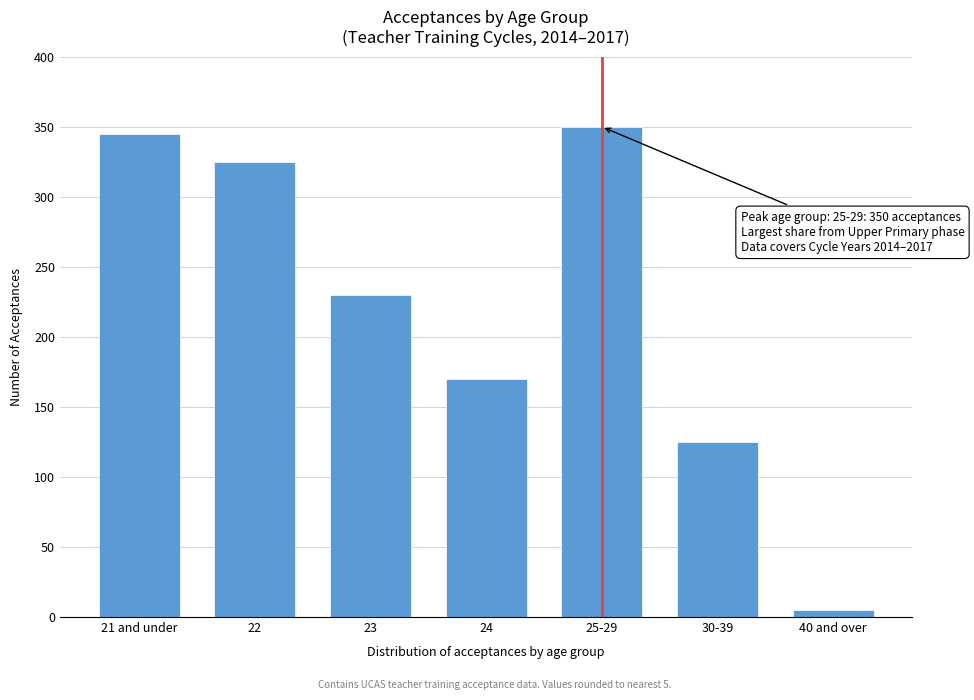

Reading left to right, extract all data points from this chart.

345	325	230	170	350	125	5